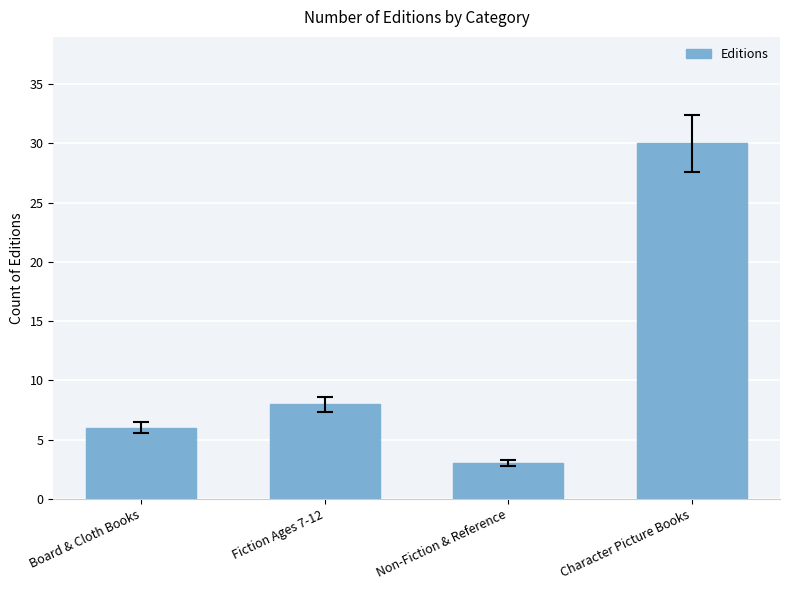

Approximately how many times larger is the value at Non-Fiction & Reference compared to Fiction Ages 7-12?

0.4